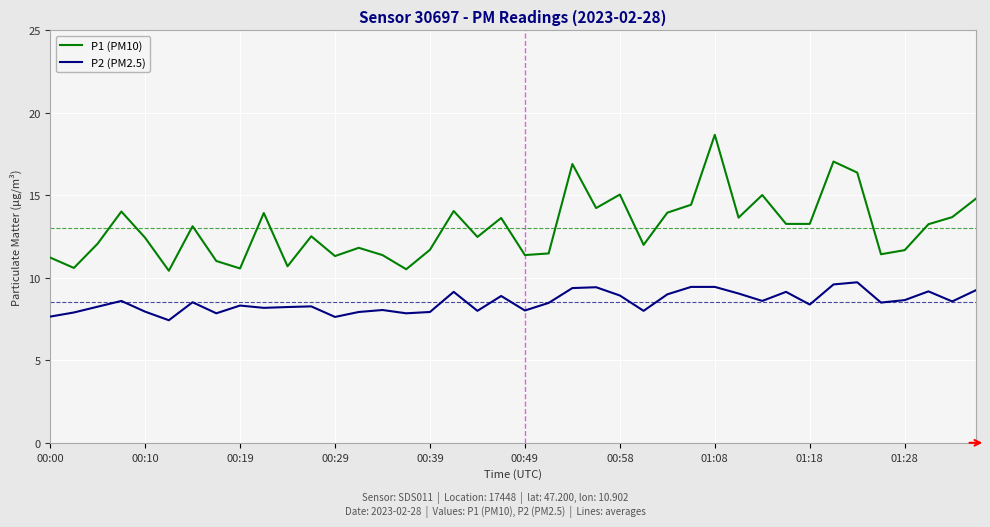

What is the difference between the maximum and minimum values in the P1 (PM10) series?

8.2